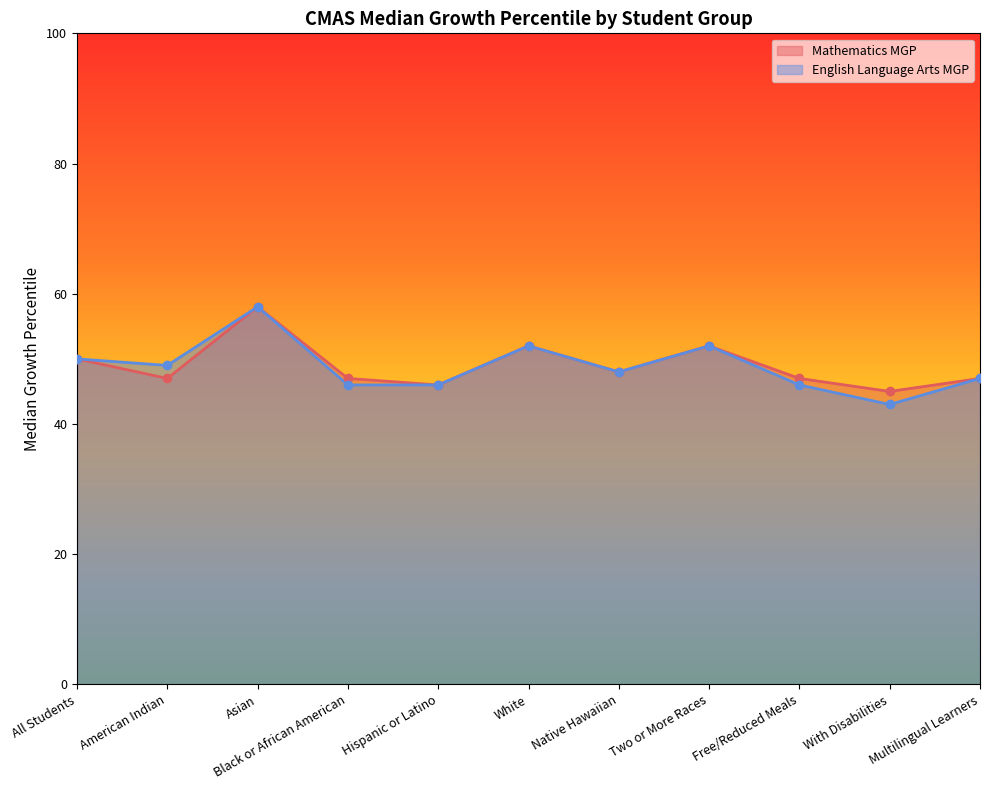

Reading left to right, list all the values displayed in this chart.

Mathematics MGP: 50	47	58	47	46	52	48	52	47	45	47
English Language Arts MGP: 50	49	58	46	46	52	48	52	46	43	47